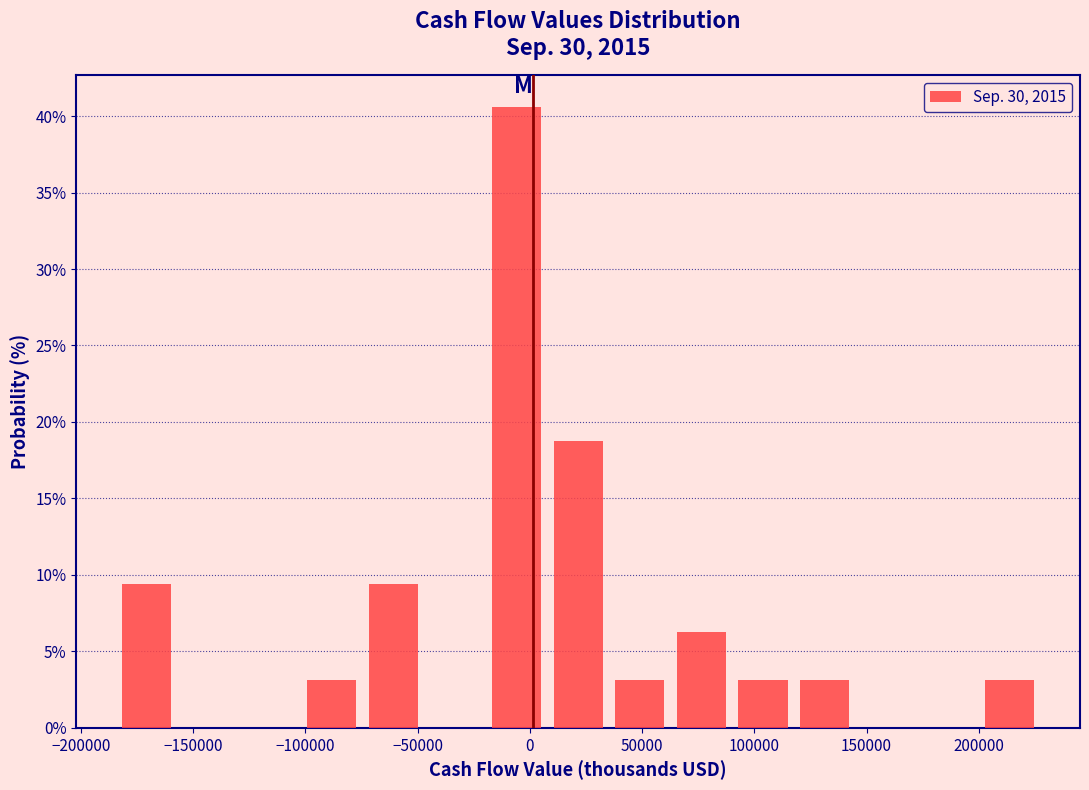

What is the height of the bar covering 65000 to 90000 on the x-axis? Neither the bar edges nor the heights are printed on the chart, so give them approximately, as read against the axes.

6.5